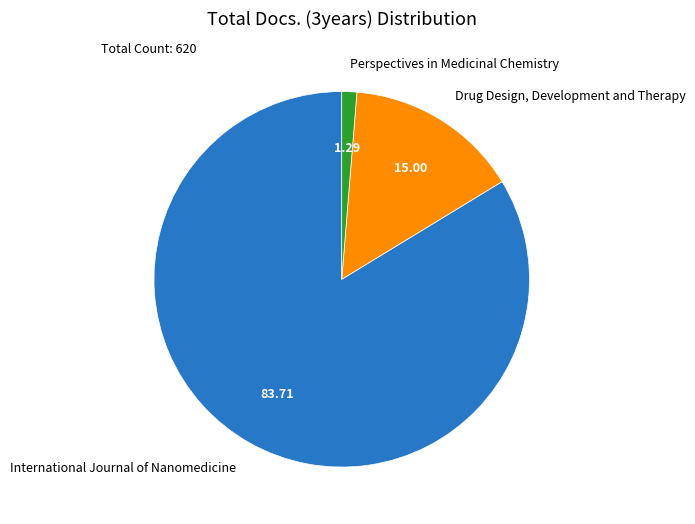

What is the smallest slice in the pie chart?

Perspectives in Medicinal Chemistry